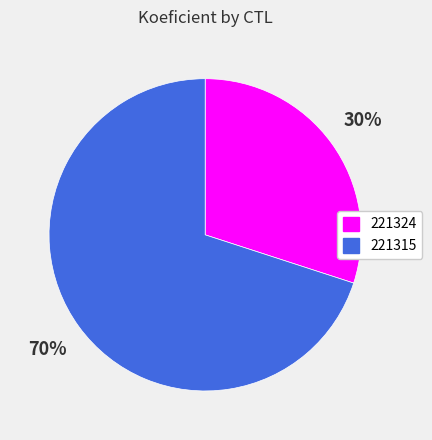

To the nearest percent, what portion does 221315 represent?

70%